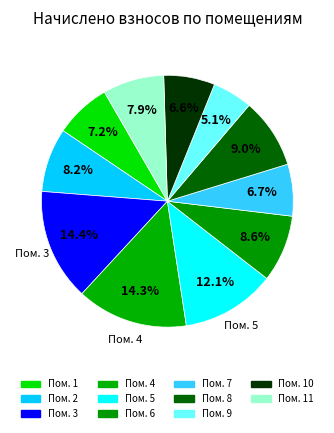

Count the number of slices in the pie.

11